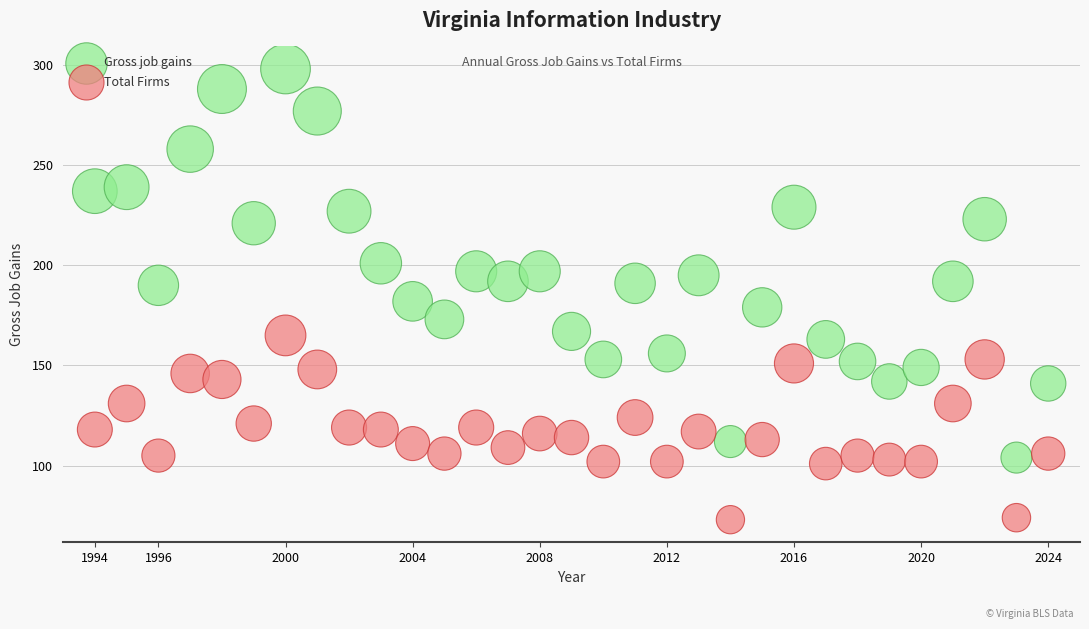

Across all data points, what is the range of Y values (max minus min)?

225